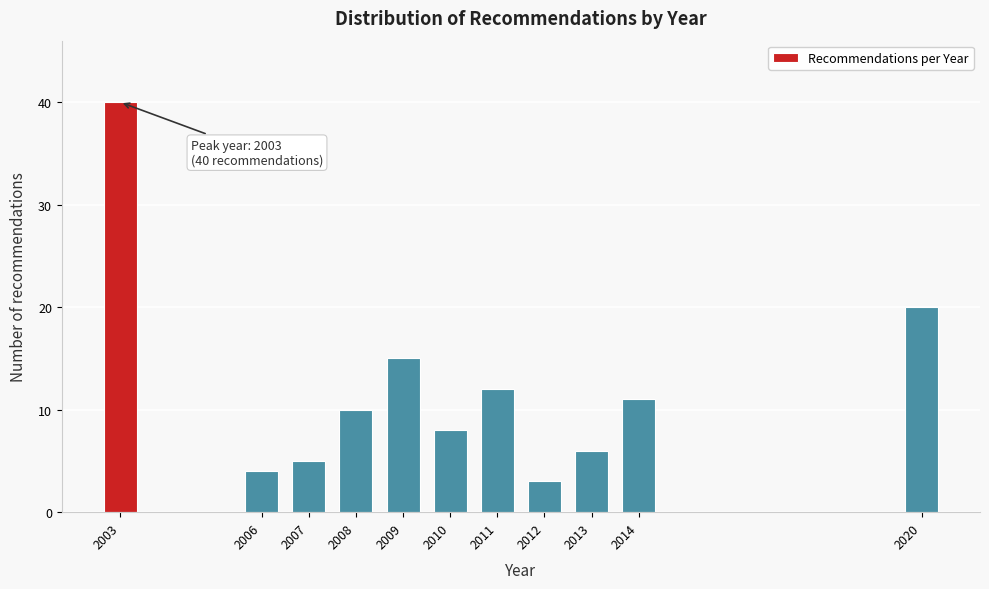

Reading left to right, extract all data points from this chart.

40	4	5	10	15	8	12	3	6	11	20